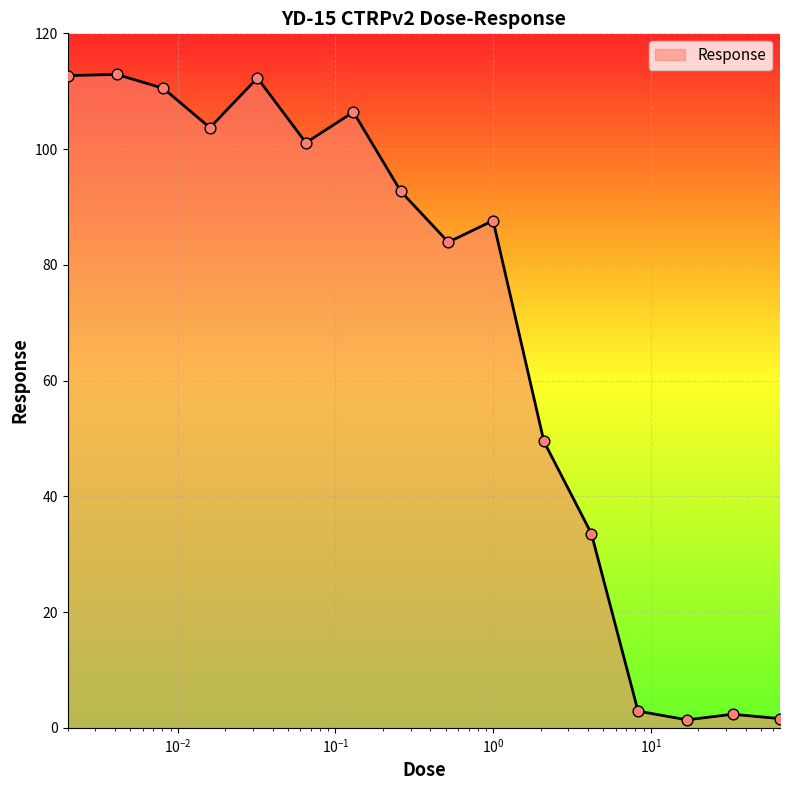

What is the maximum value shown in the chart?

112.9